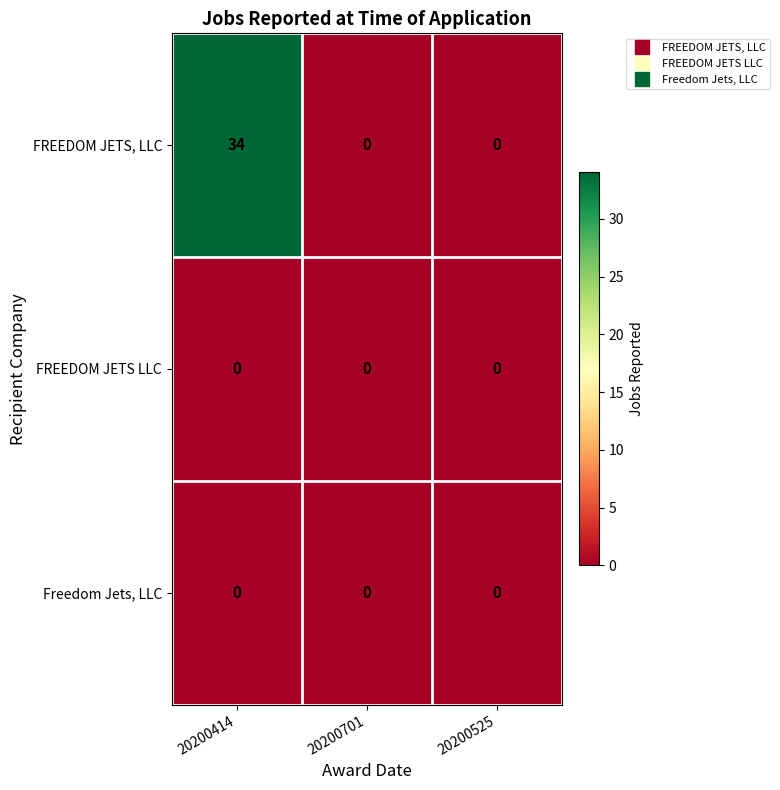

What is the highest value of the FREEDOM JETS, LLC series?

34